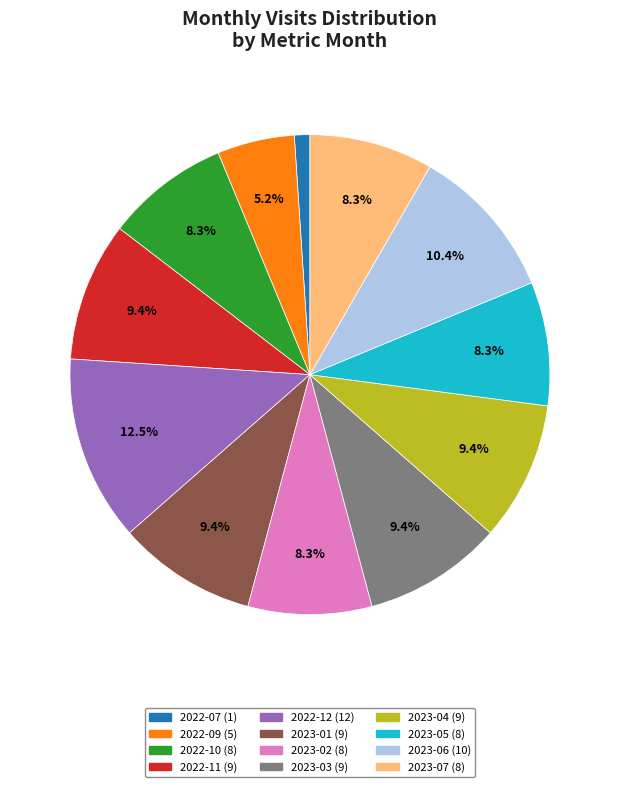

Is there a majority slice in this chart?

No